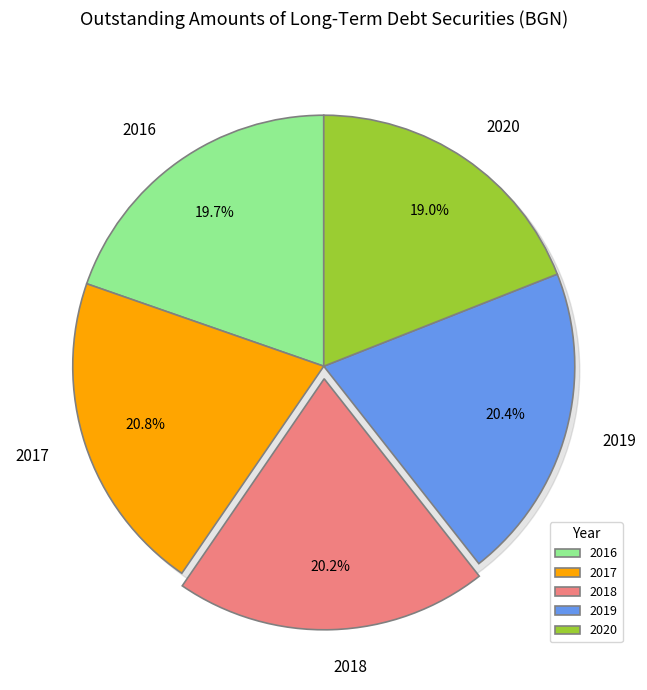

What is the smallest slice in the pie chart?

2020